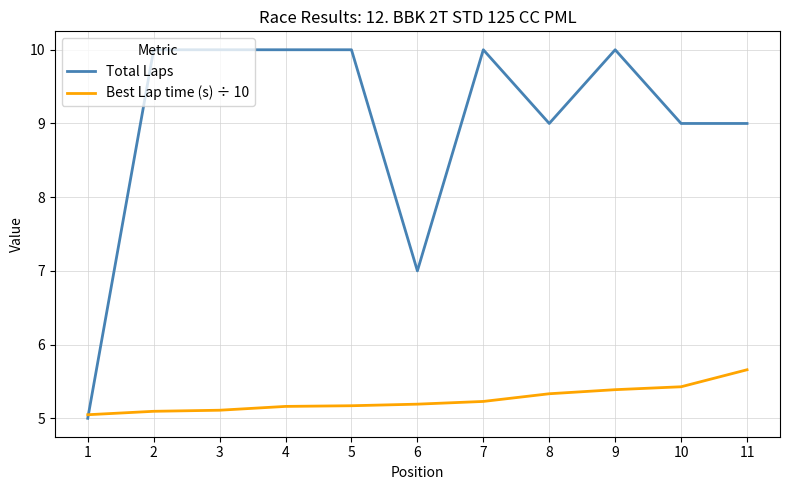

Reading left to right, transcribe all the data shown in this chart.

Total Laps: 1=5.0	2=10.0	3=10.0	4=10.0	5=10.0	6=7.0	7=10.0	8=9.0	9=10.0	10=9.0	11=9.0
Best Lap time (s) ÷ 10: 1=5.0	2=5.1	3=5.1	4=5.2	5=5.2	6=5.2	7=5.2	8=5.3	9=5.4	10=5.4	11=5.7